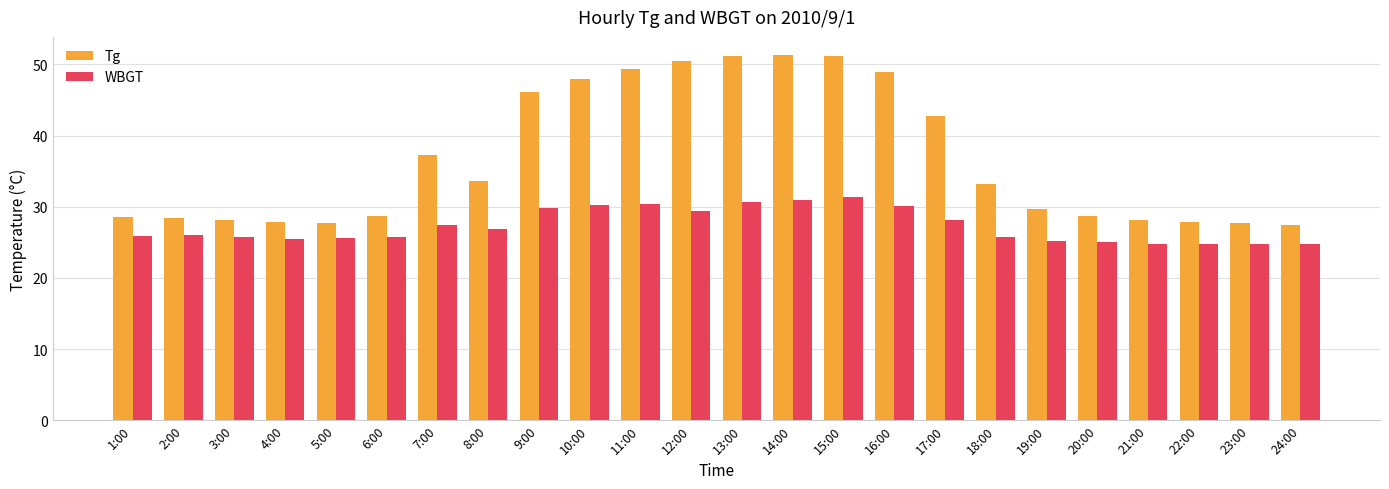

What is the average value of the WBGT series?

27.3